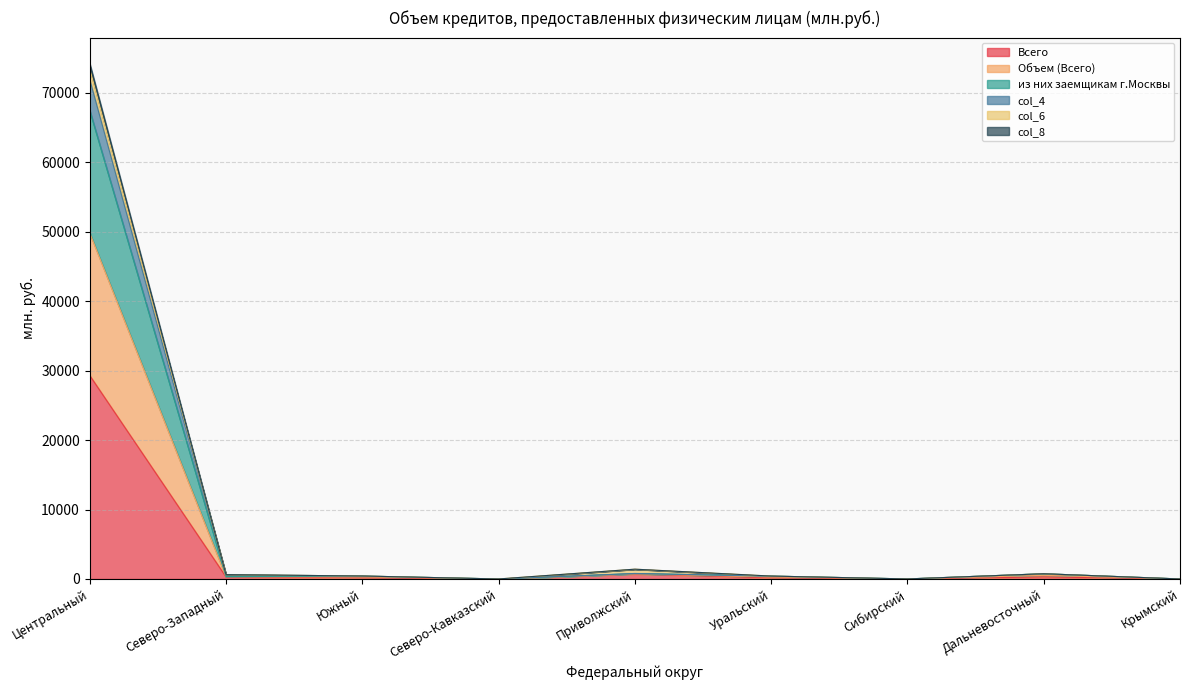

True or false: col_4 and Объем (Всего) intersect in this chart.

False